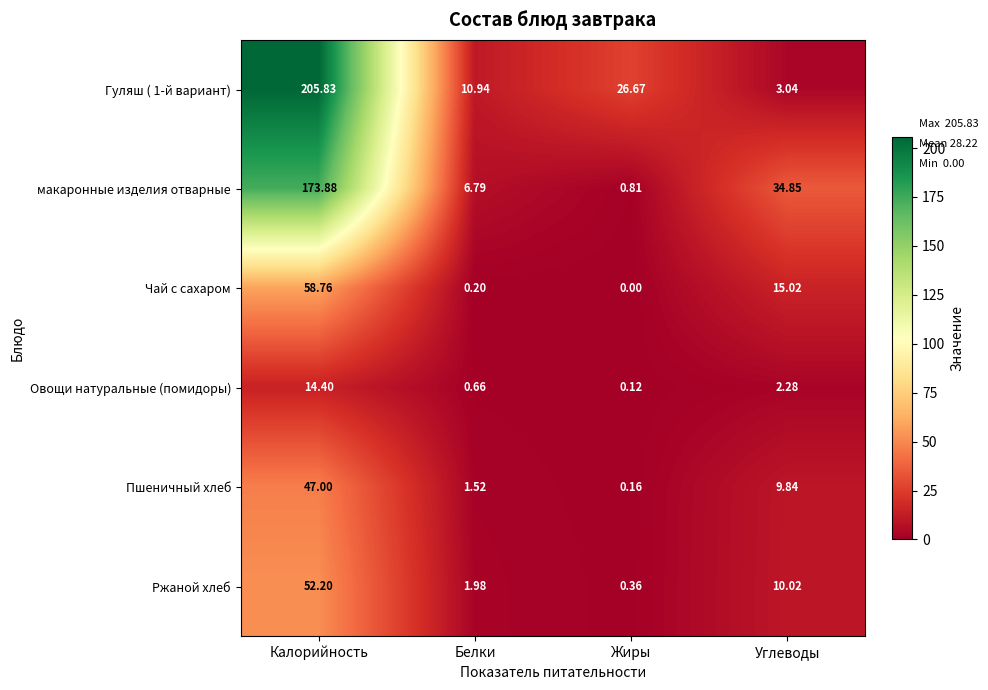

Which series has the widest spread of values?

Гуляш ( 1-й вариант)